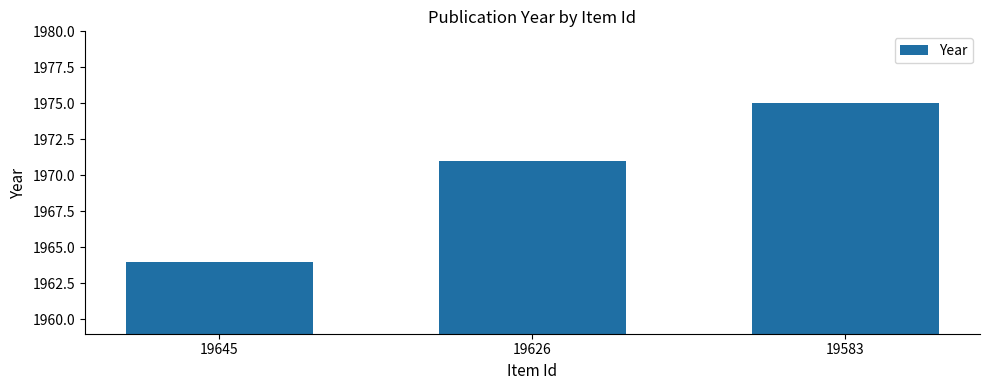

Count the number of data series in this chart.

1